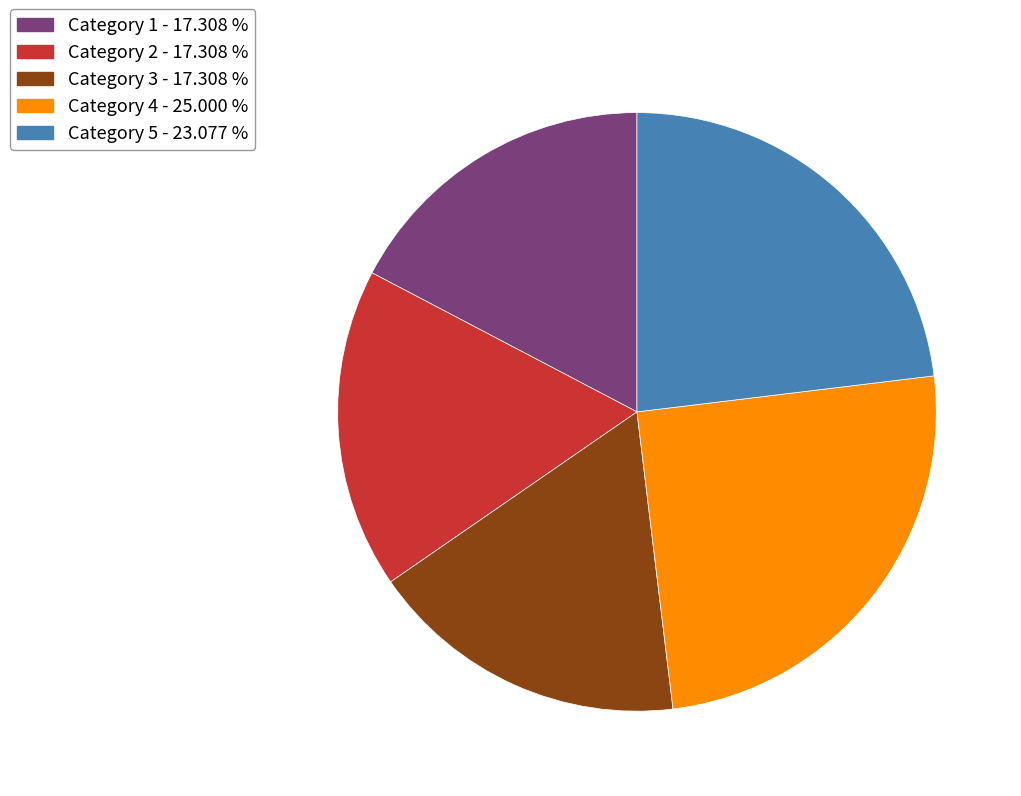

Is Category 5 the majority of the pie?

No